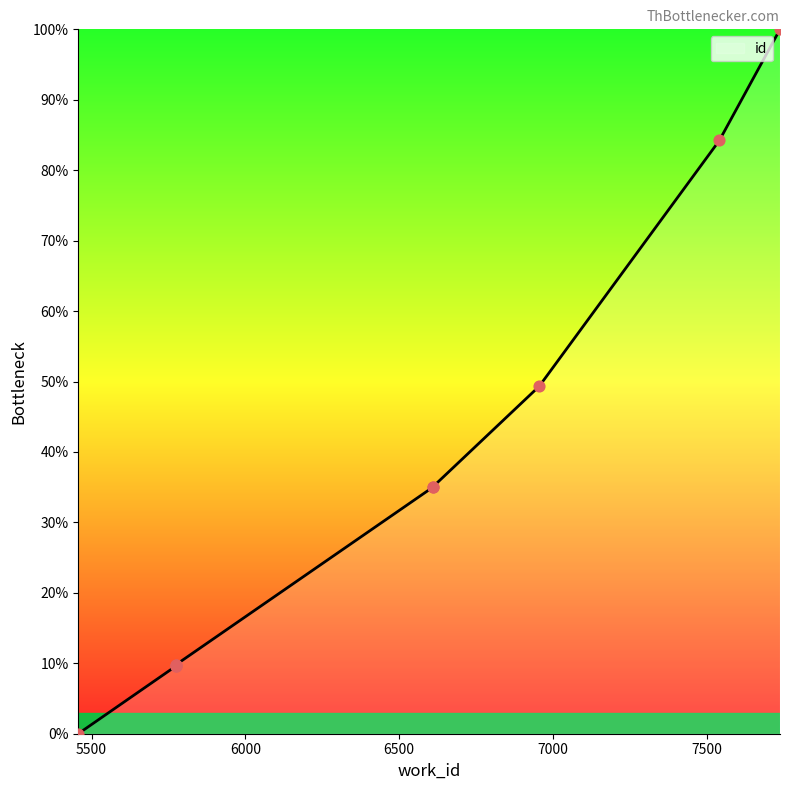

What is the change in value from 6611 to 7542?

+49.2